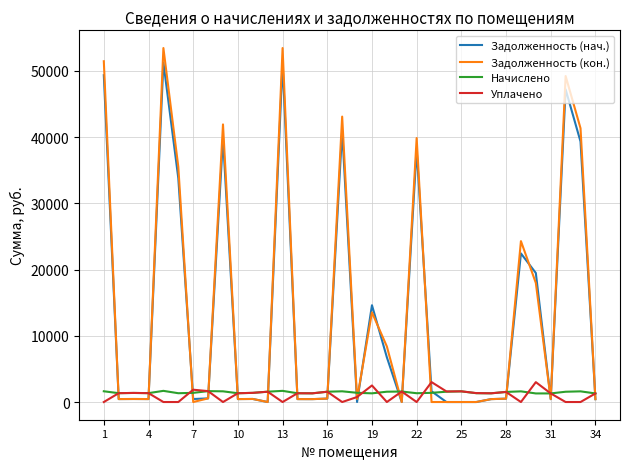

Which series has the largest total across all categories?

Задолженность (кон.)